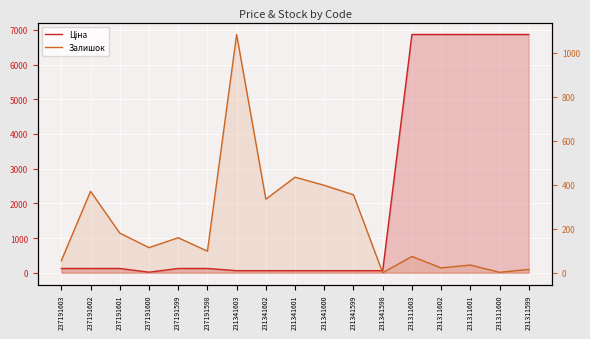

Reading right to left, extract all data points from this chart.

Ціна: 231311599=6869.4	231311600=6869.4	231311601=6869.4	231311602=6869.4	231311603=6869.4	231341598=60.0	231341599=60.0	231341600=60.0	231341601=60.0	231341602=60.0	231341603=60.0	237191598=123.0	237191599=123.0	237191600=16.0	237191601=123.0	237191602=123.0	237191603=123.0
Залишок: 231311599=15.0	231311600=2.0	231311601=35.0	231311602=22.0	231311603=74.0	231341598=0.0	231341599=354.0	231341600=397.0	231341601=434.0	231341602=334.0	231341603=1082.0	237191598=98.0	237191599=159.0	237191600=114.0	237191601=180.0	237191602=370.0	237191603=55.0